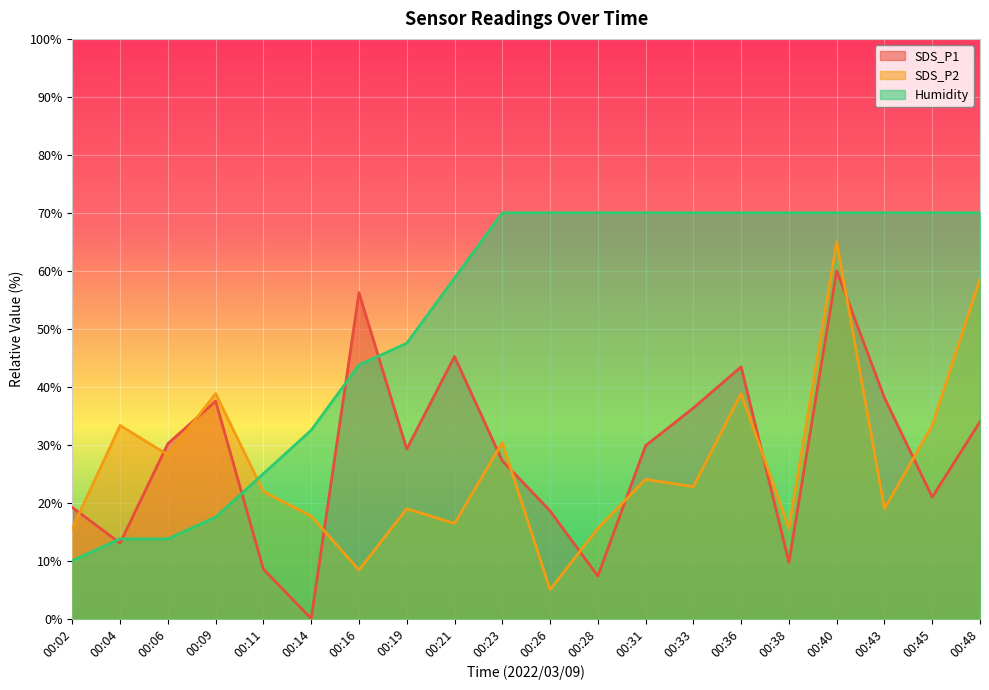

What is the average value of the Humidity series?

51.6